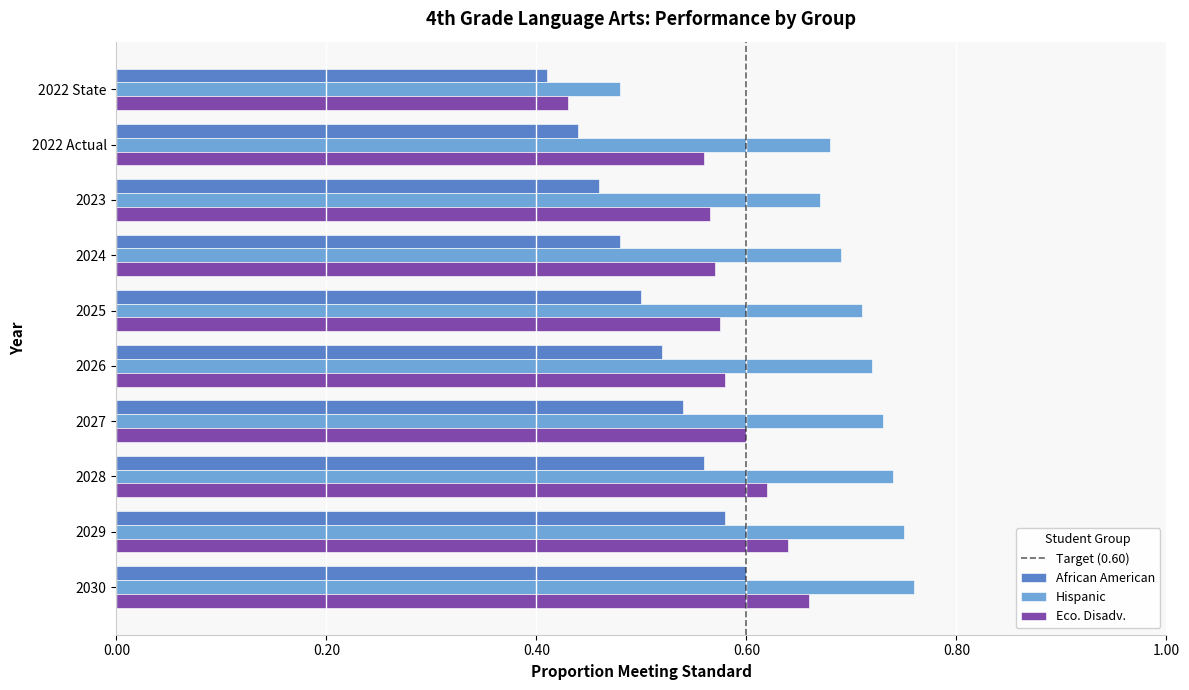

True or false: African American has a value of 0.9 at 2026.

False